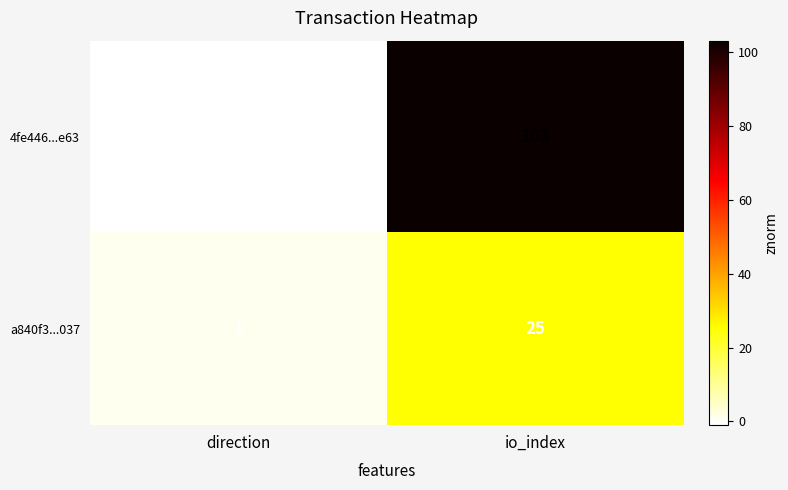

The 4fe446...e63 series shows 21 at io_index. True or false?

False